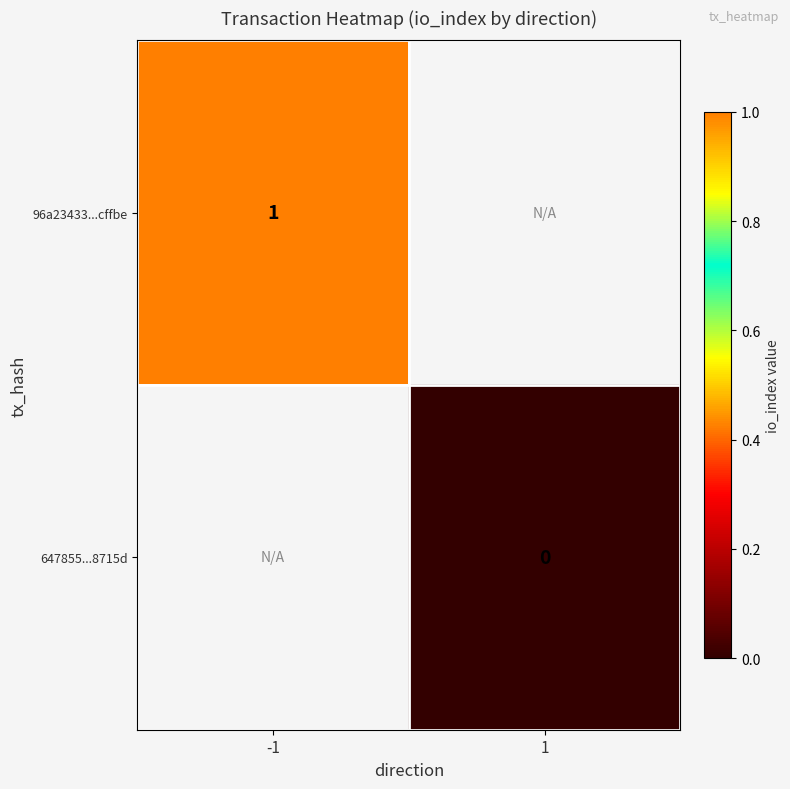

Is the value of 647855...8715d at 1 greater than the value of 96a23433...cffbe at -1?

No